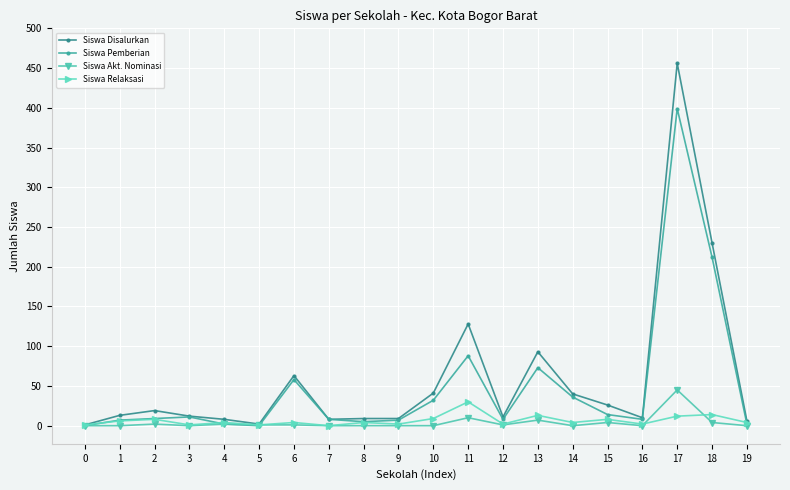

Which label corresponds to the largest value in the chart?

17